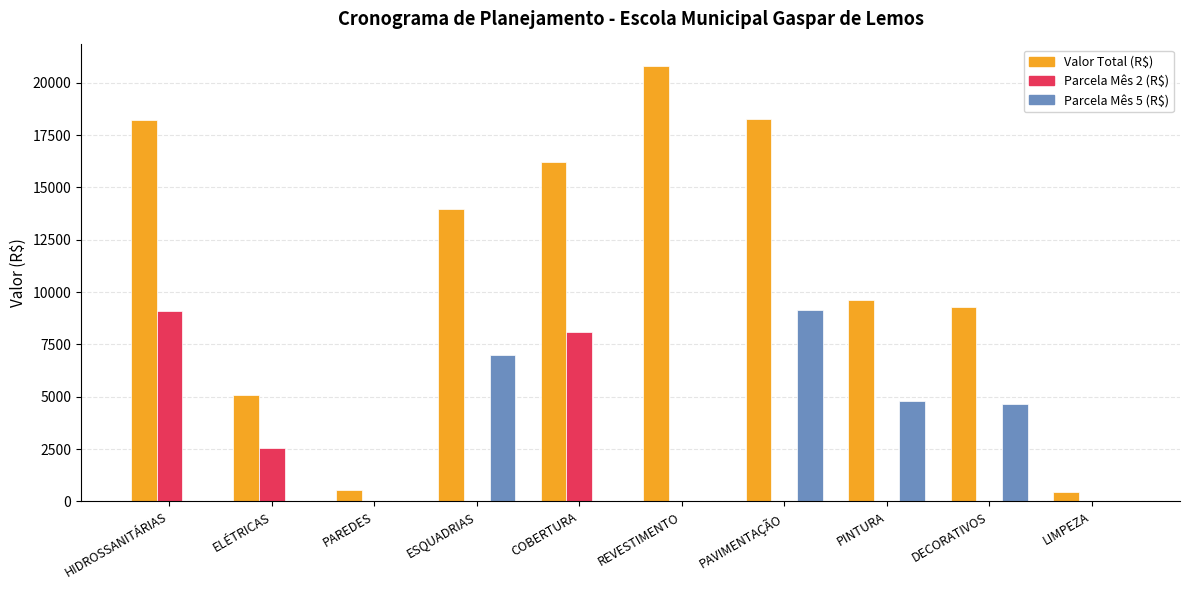

What is the average value of the Parcela Mês 5 (R$) series?

2556.4